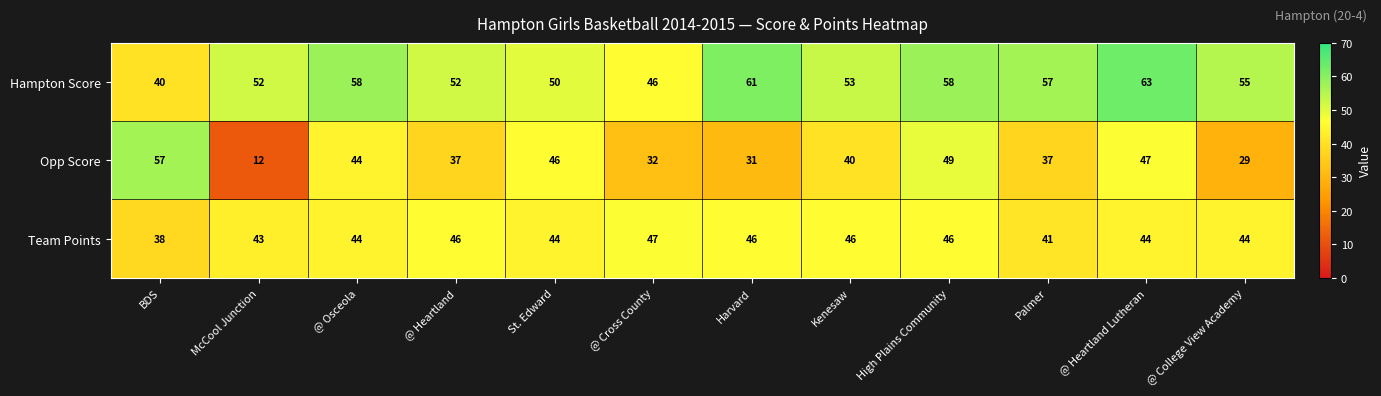

At how many categories does at least one series exceed 41?

12